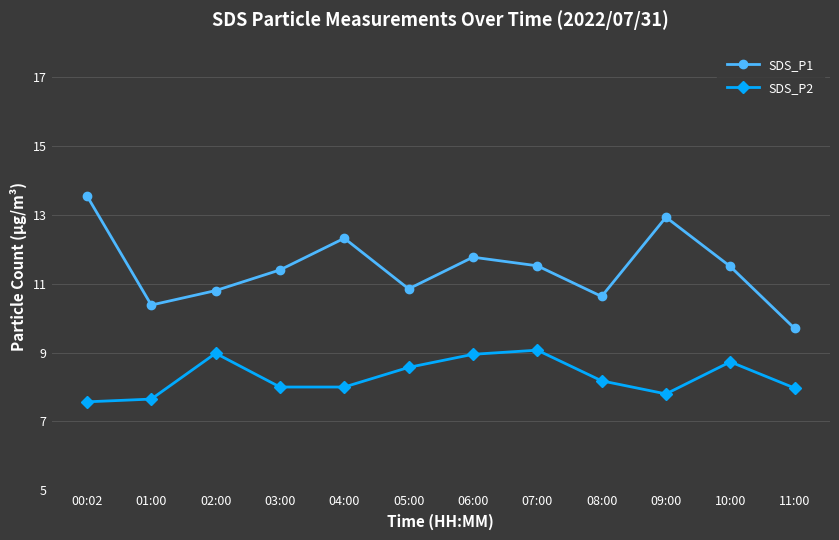

At how many categories does at least one series exceed 12?

3